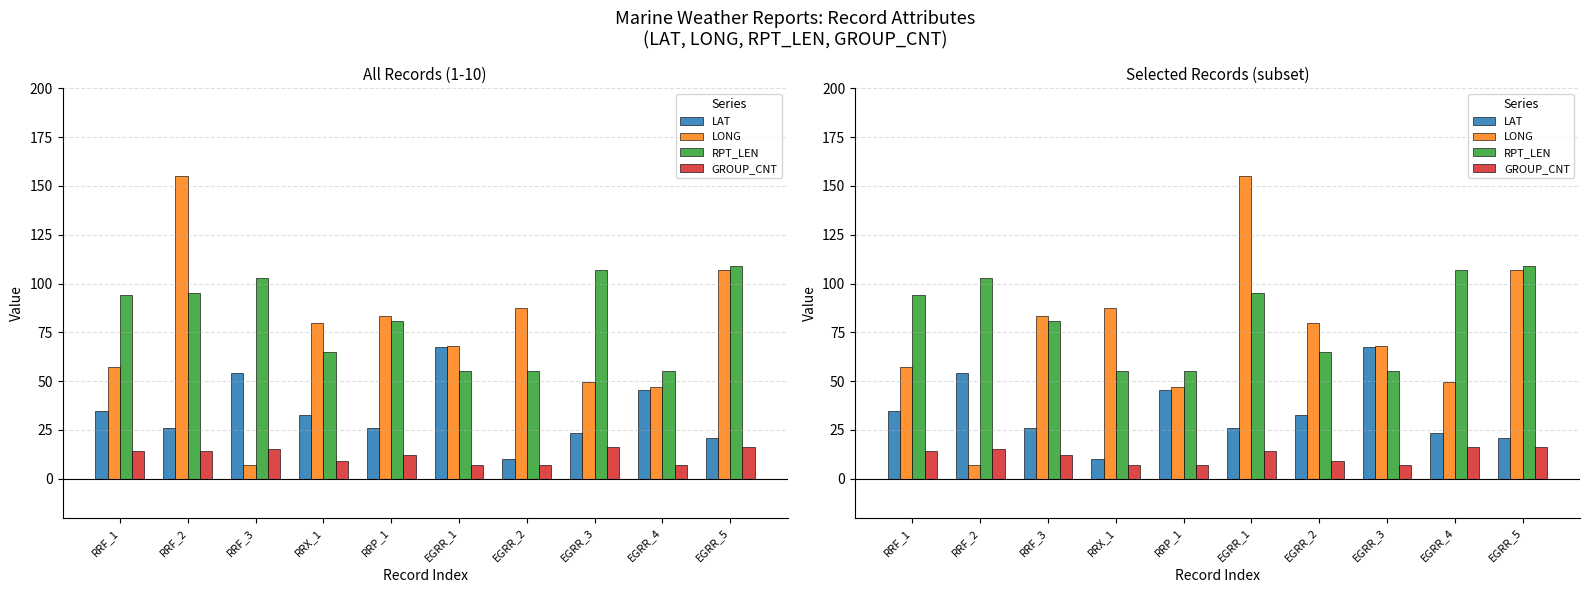

What is the lowest value of the GROUP_CNT series?

7.0